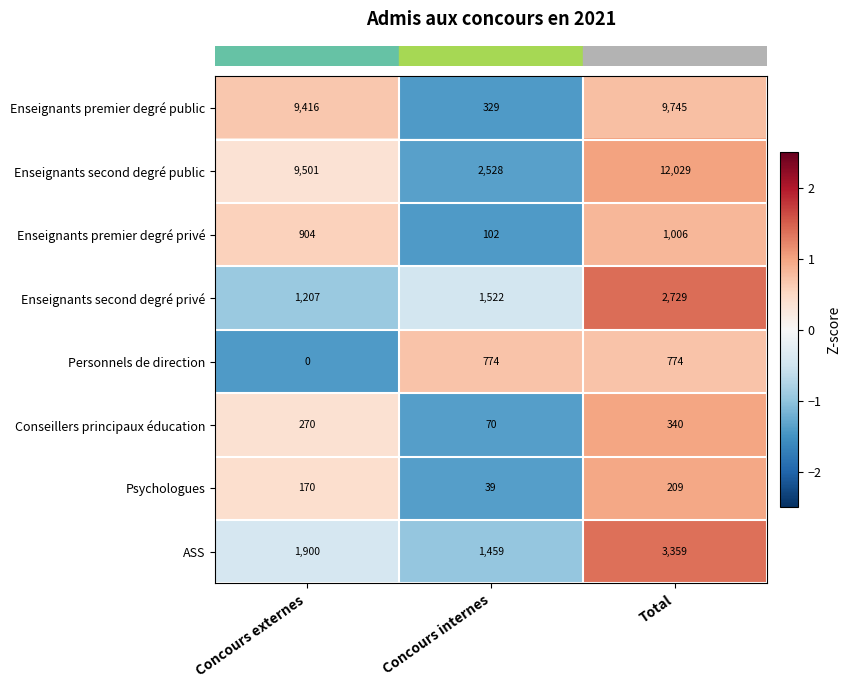

At which category does the chart reach its minimum across all series?

Concours externes